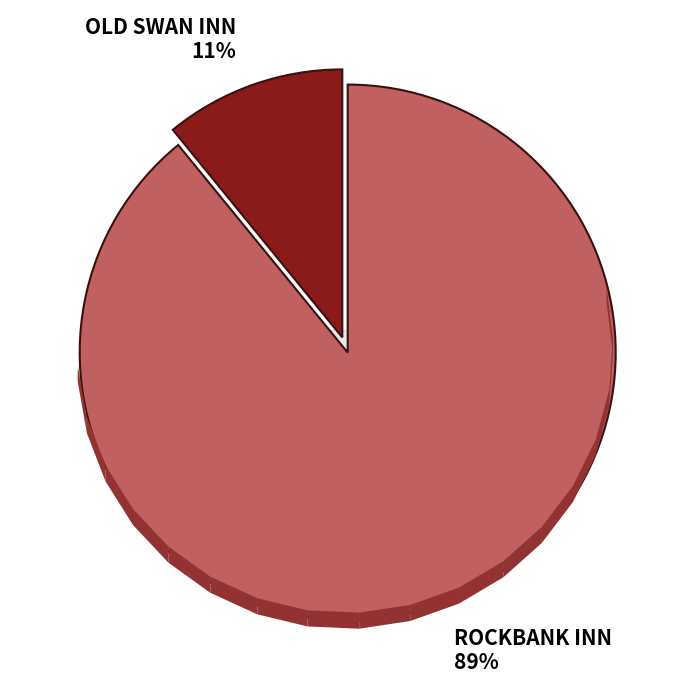

True or false: ROCKBANK INN accounts for 89% of the total.

True